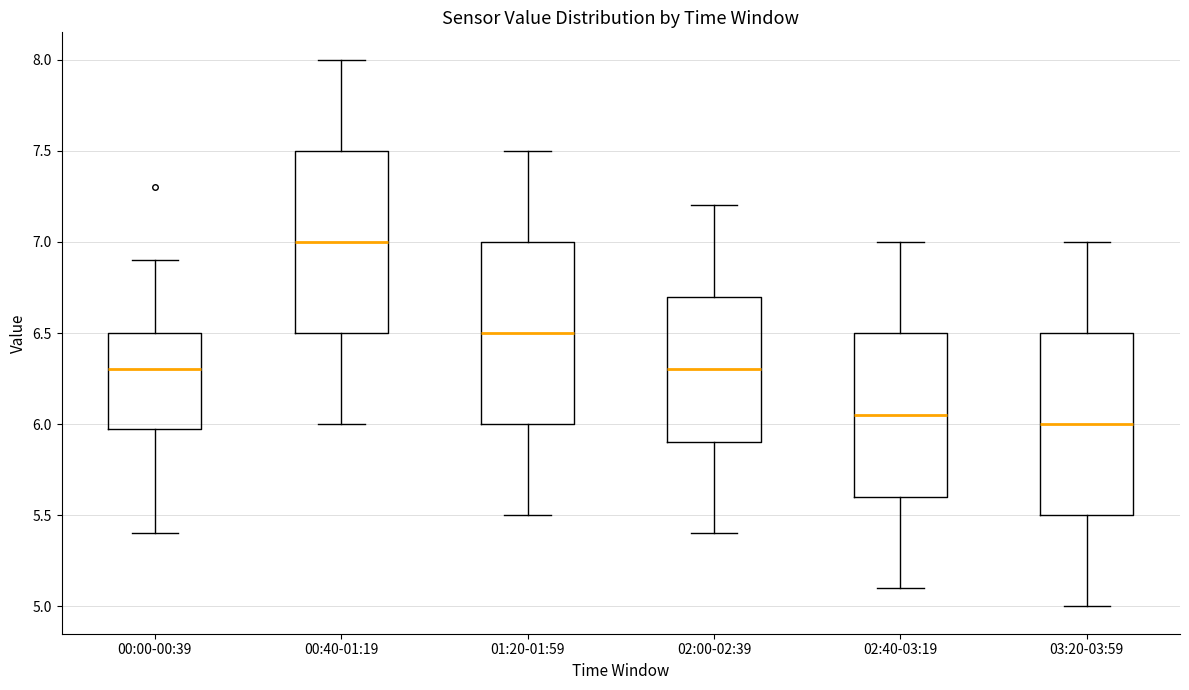

Which box's median line is the highest?

00:40-01:19